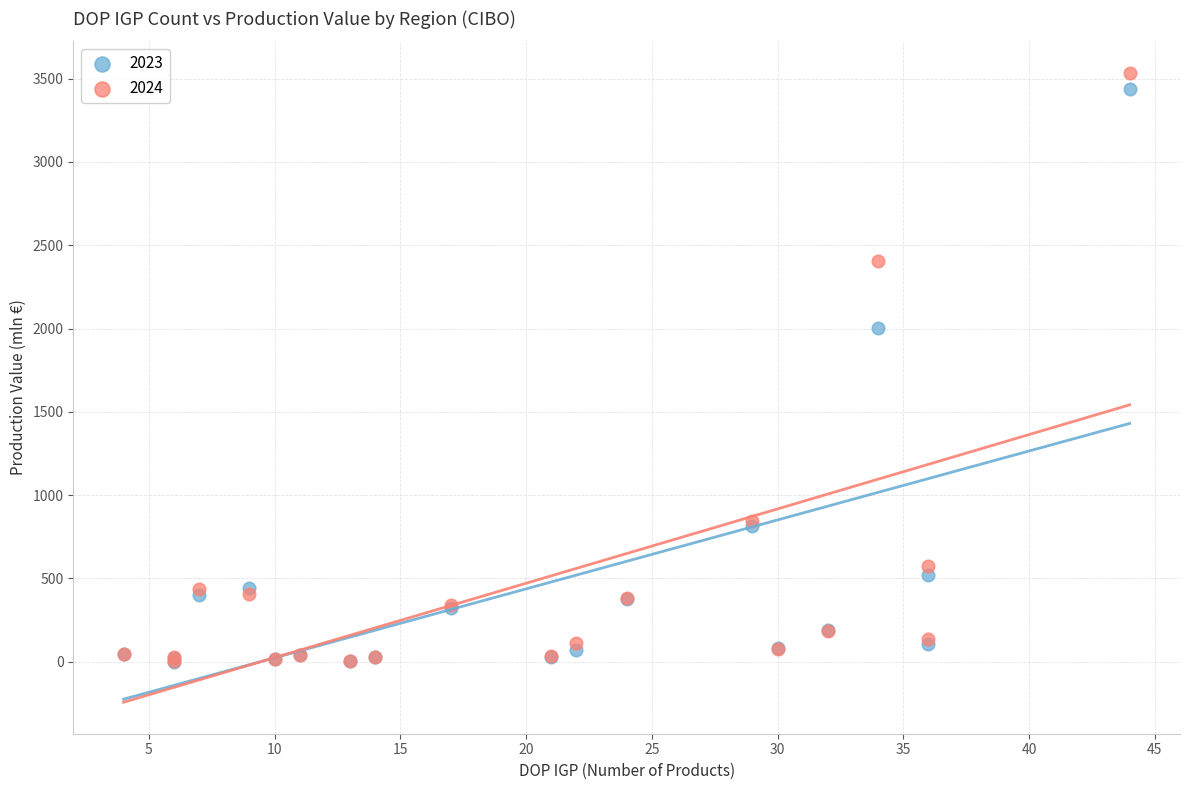

Across all series, what Y value is closest to 1767?

2002.6